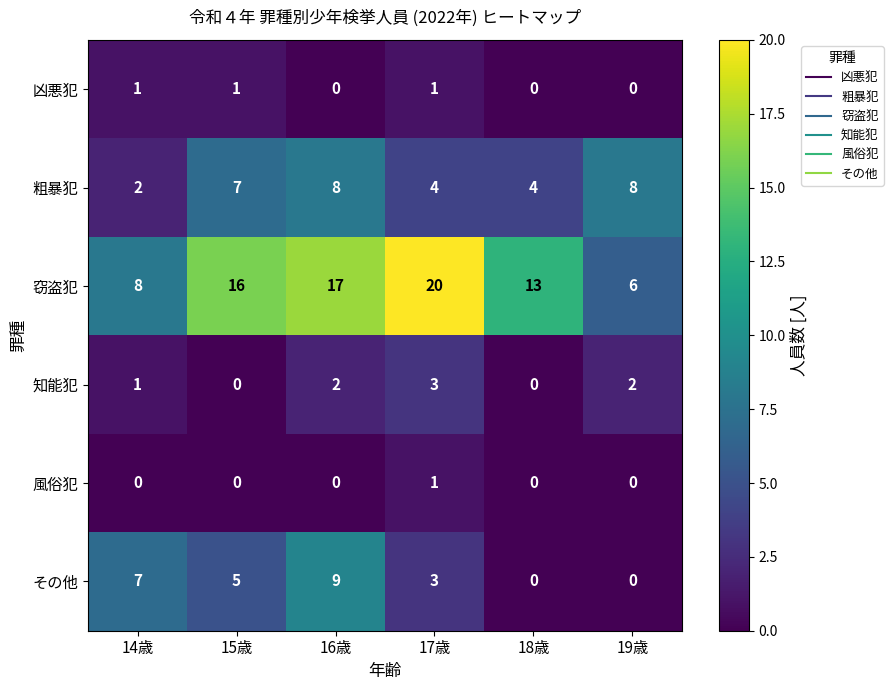

Which series changed the most between 14歳 and 17歳?

窃盗犯